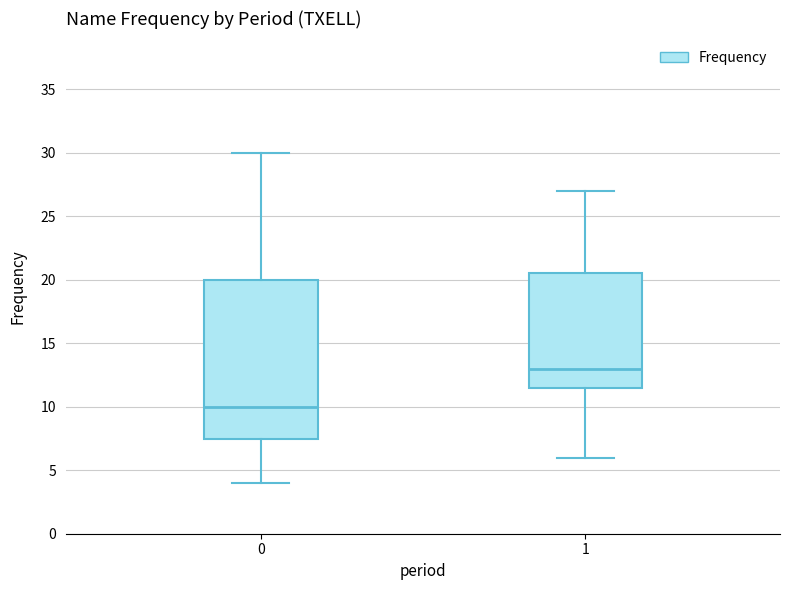

Reading left to right, transcribe this box plot: for each box, give where its median line is, the range the box spans, and where its two whiskers end, as read against the y-axis. The values are not printed on the chart, so give them approximately, as read against the axis.

0: median 10.0, box 7.5 to 20.0, whiskers 4.0 to 30.0
1: median 13.0, box 11.5 to 20.5, whiskers 6.0 to 27.0